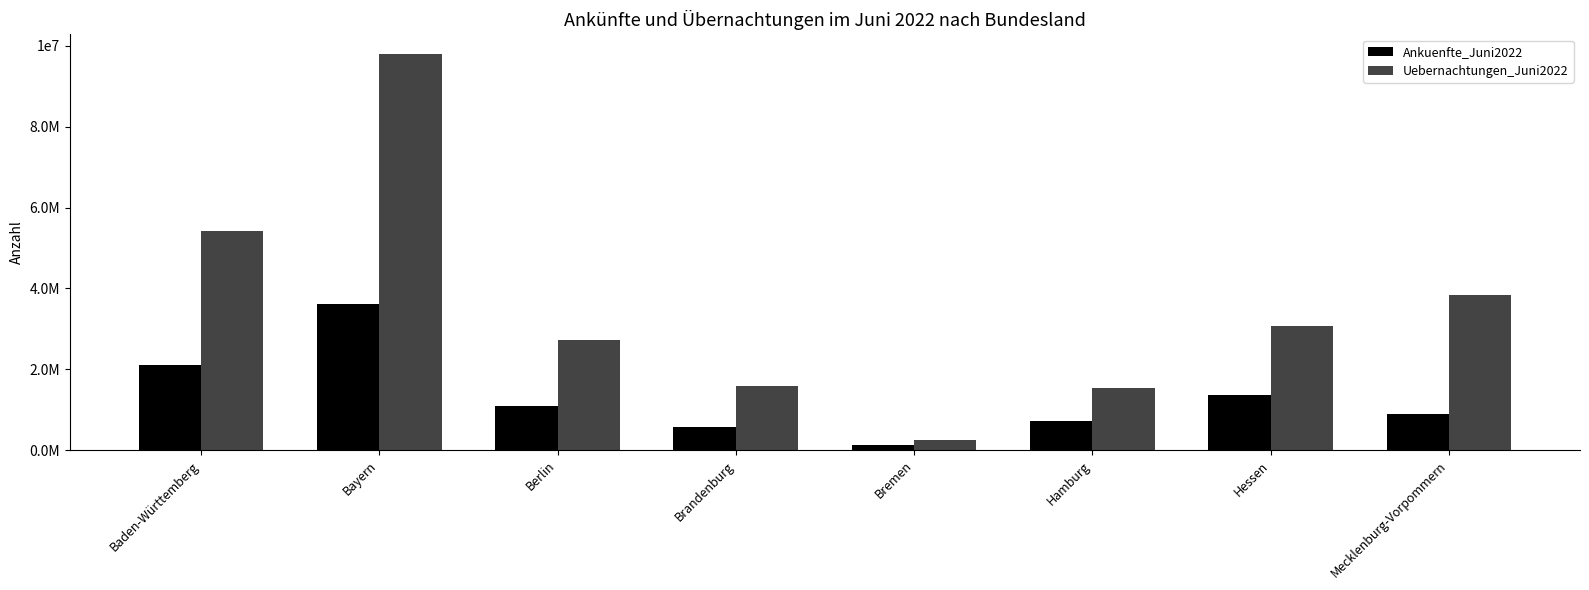

Does the chart contain any negative values?

No